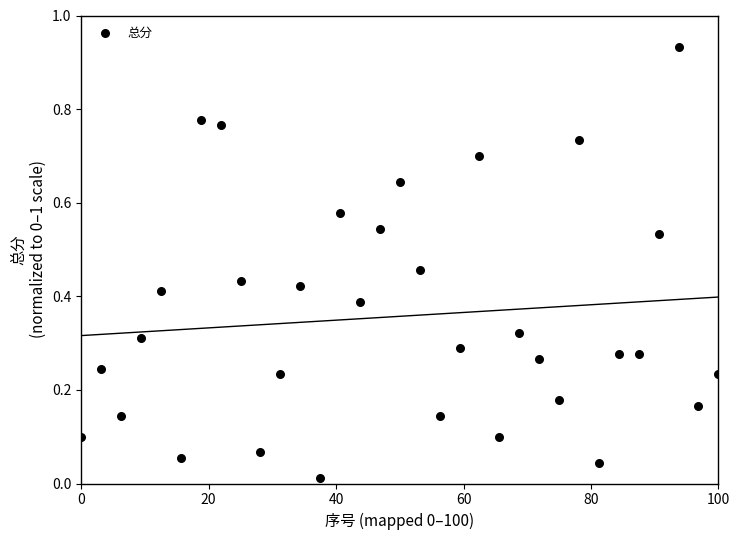

What is the range of X values (max minus min)?

100.0